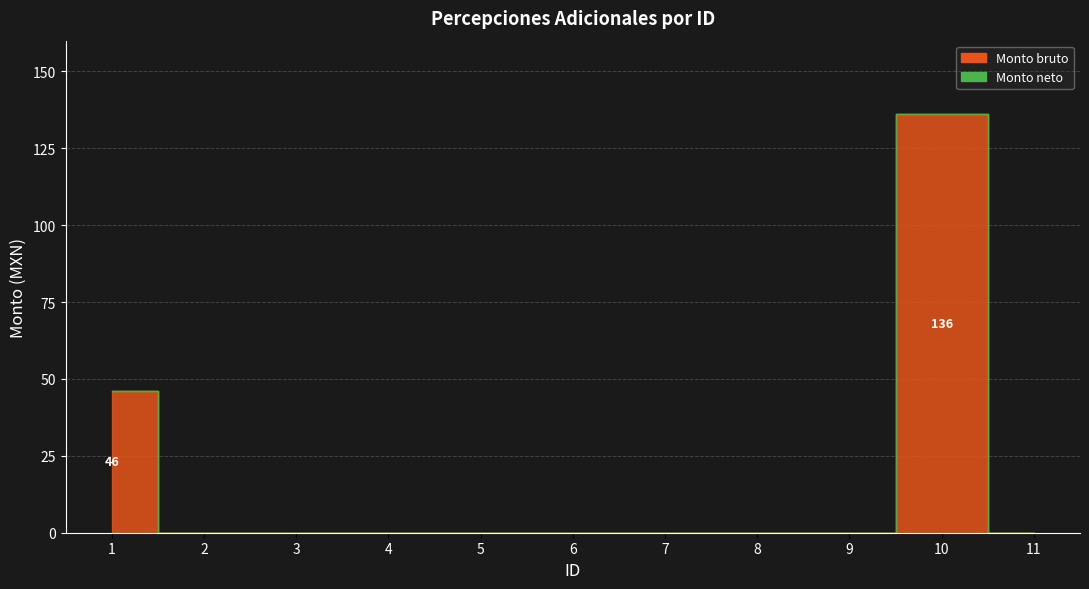

Does the chart display data point markers on the line(s)?

No